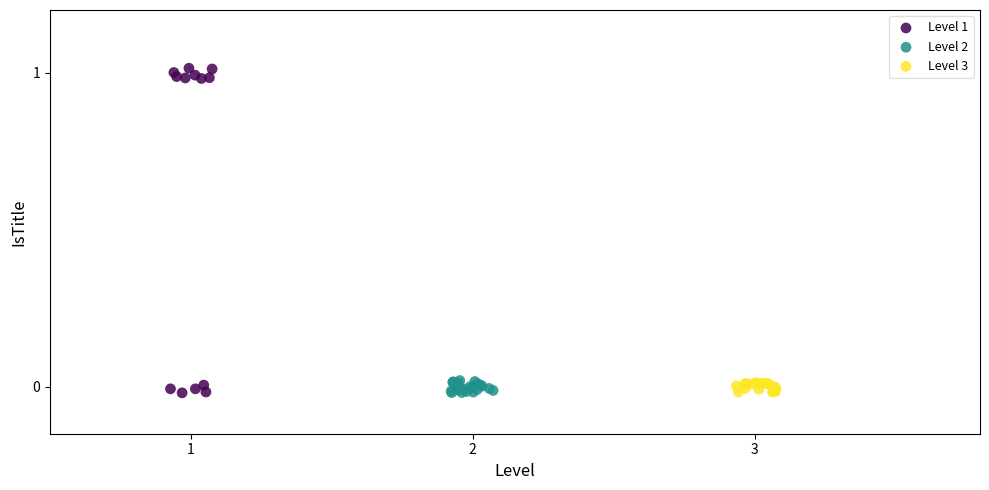

What are all the series names shown in the legend?

Level 1, Level 2, Level 3